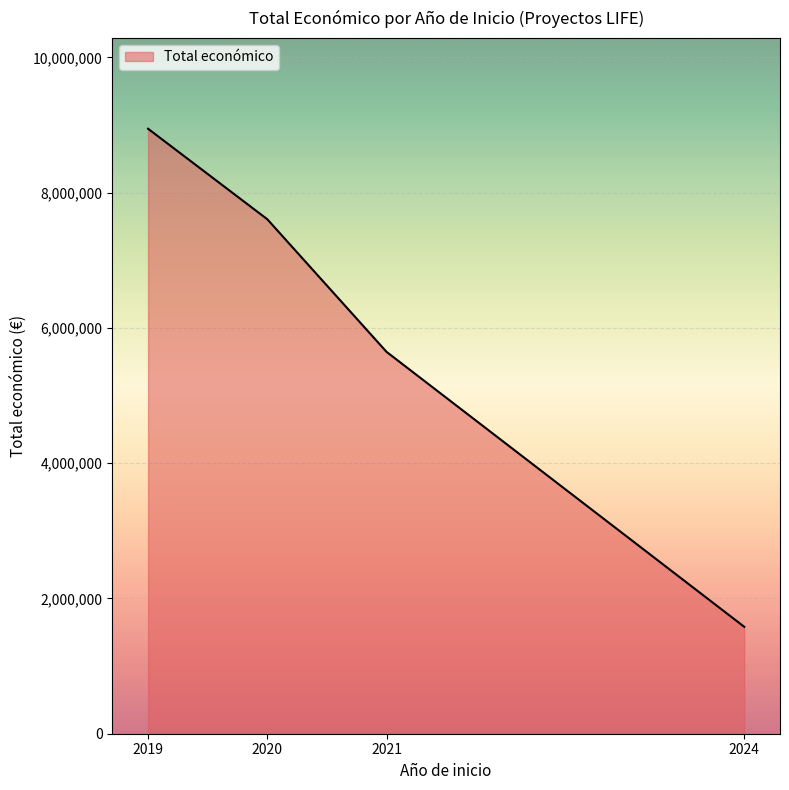

True or false: the data has more than 2 interior local peaks.

False